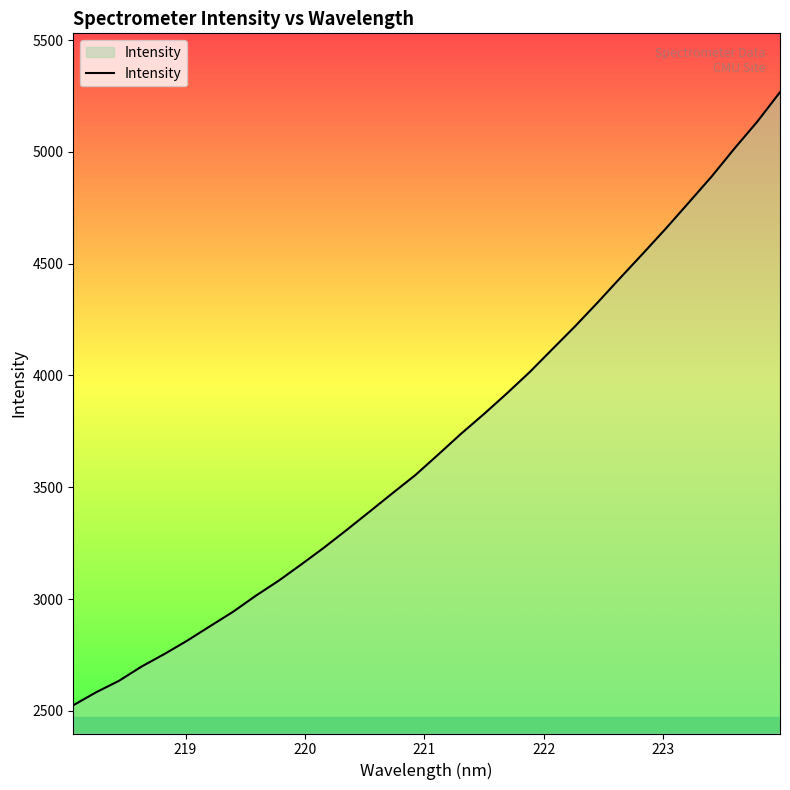

What is the minimum value shown in the chart?

2525.3